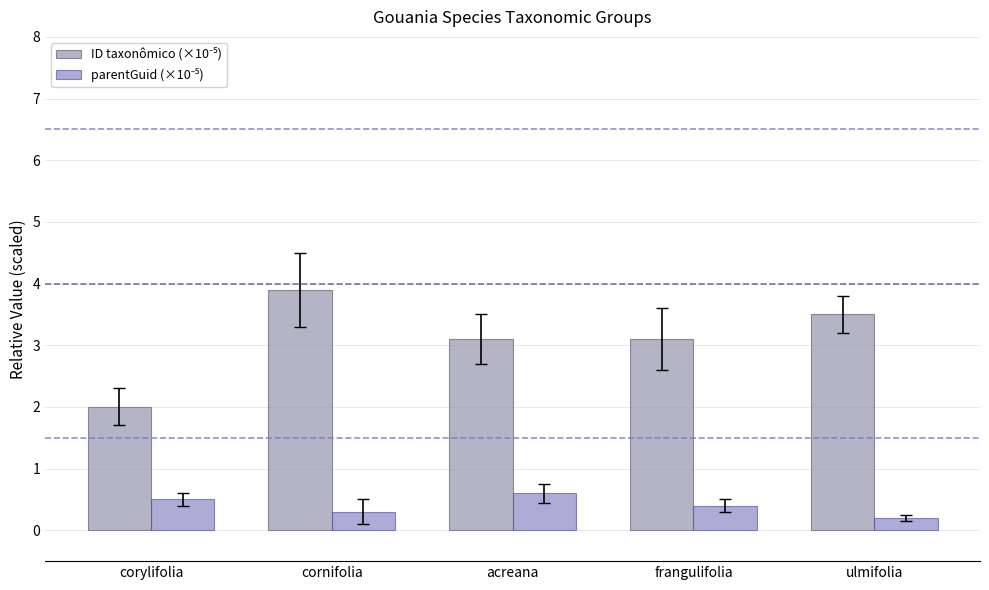

What is the maximum value shown in the chart?

3.9